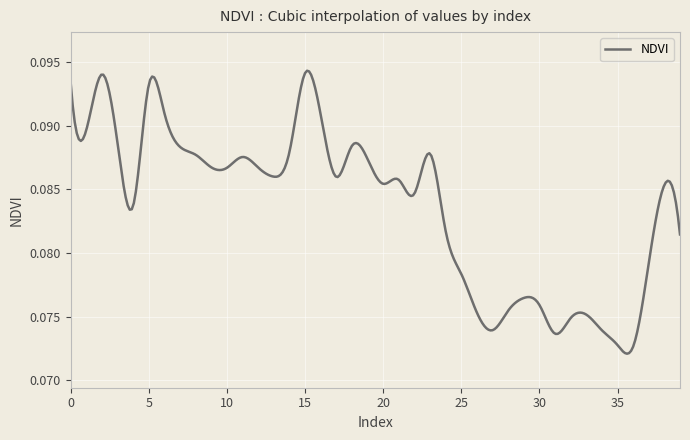

Does the chart display data point markers on the line(s)?

No